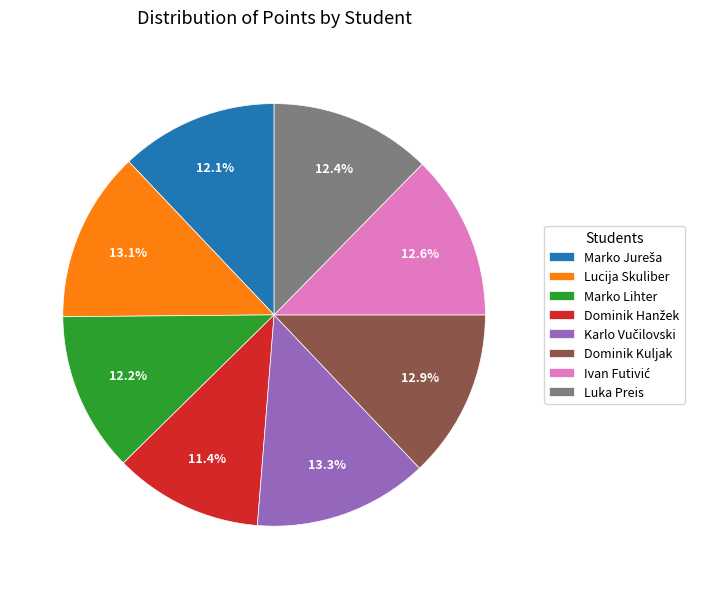

Approximately how many times larger is the value at Luka Preis compared to Marko Lihter?

1.0